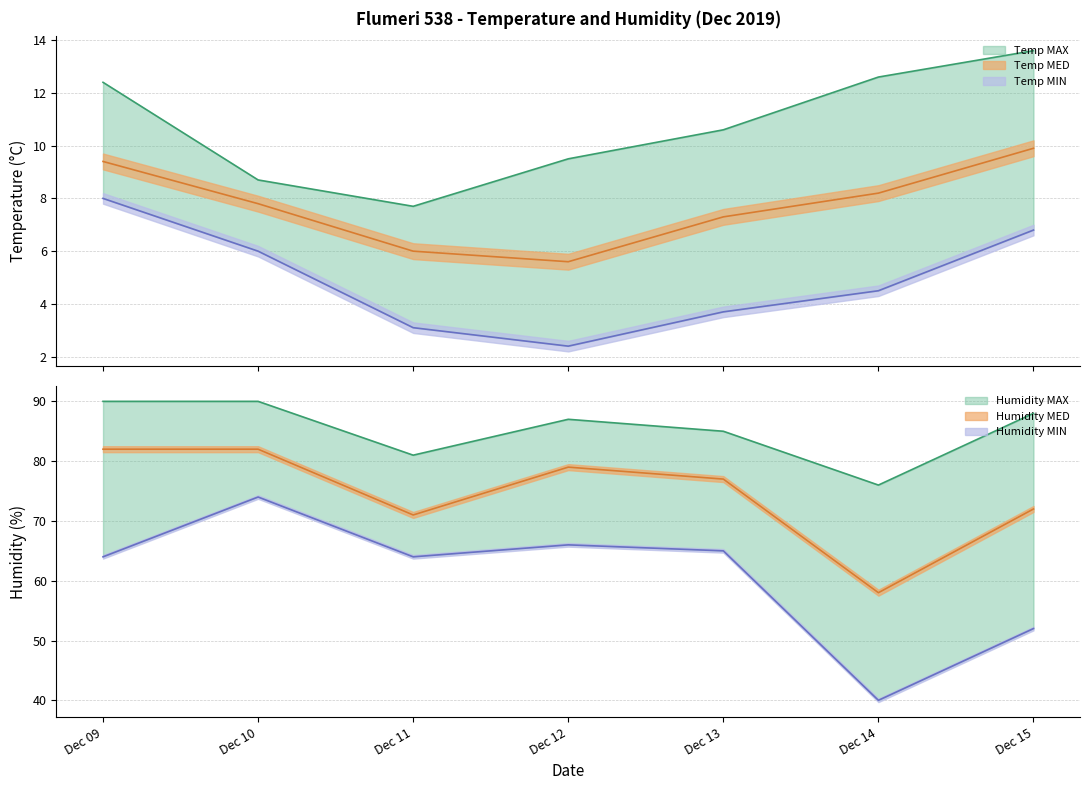

The value of Humidity MAX at Dec 15 is 138.7. True or false?

False